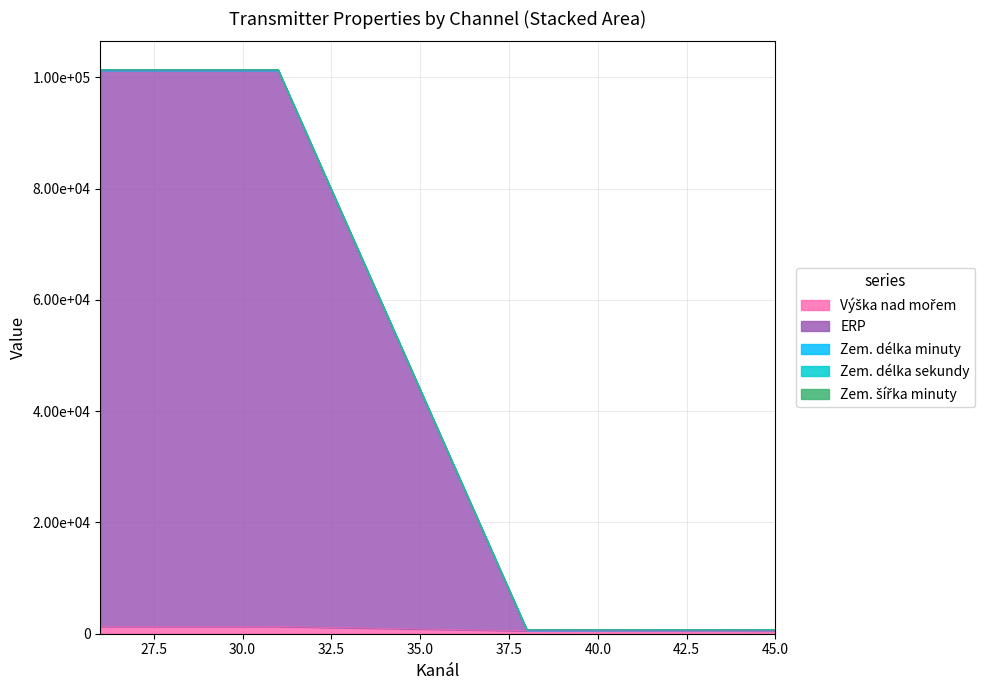

What is the difference between the maximum and second lowest values in the Zem. délka minuty series?

100655